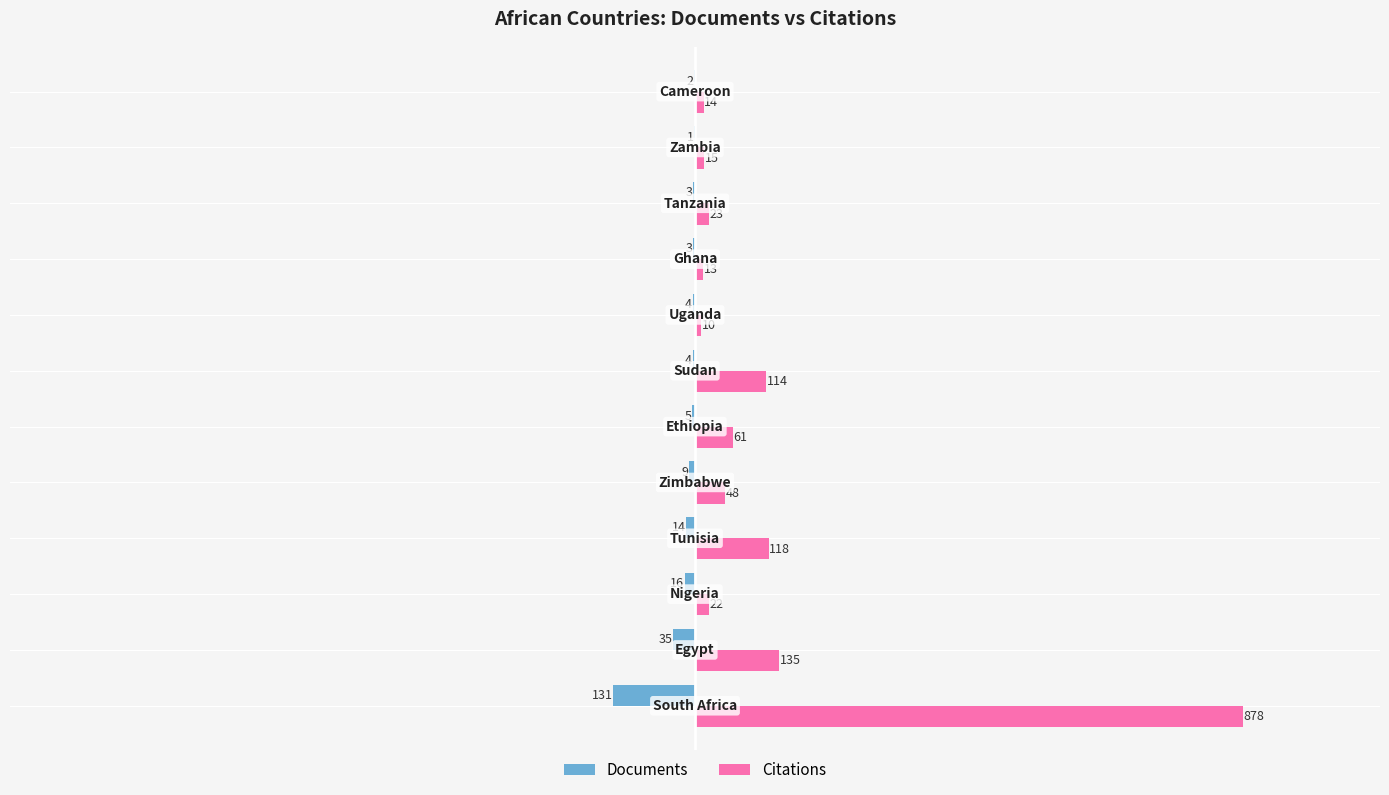

What is the maximum value shown in the chart?

878